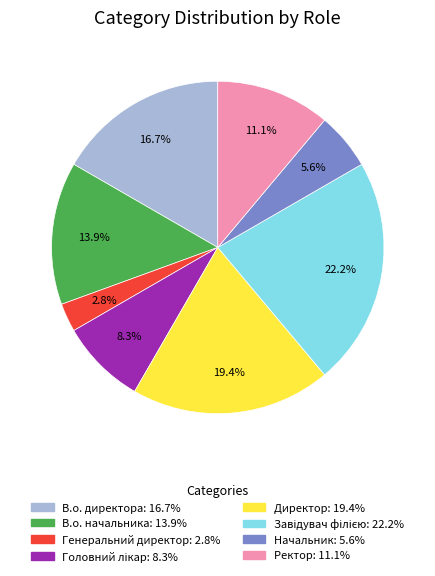

Is there any slice that represents more than half of the pie?

No